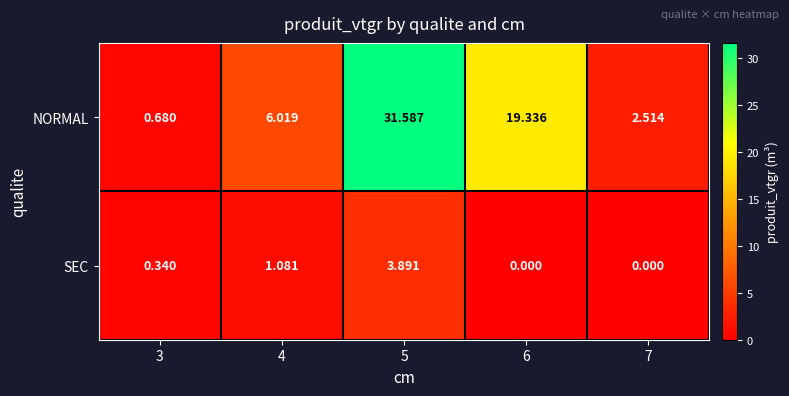

Between 6 and 7, which series saw the biggest shift?

NORMAL